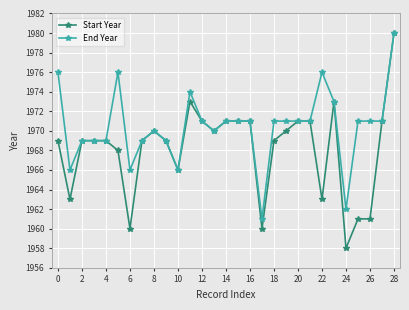

Which series has the widest spread of values?

Start Year